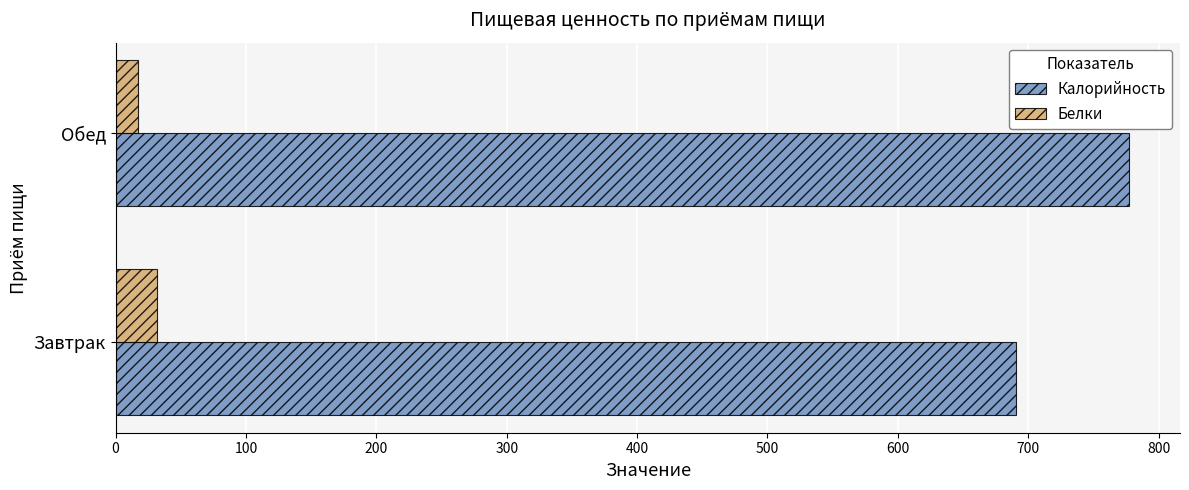

Which label corresponds to the smallest value in the chart?

Обед